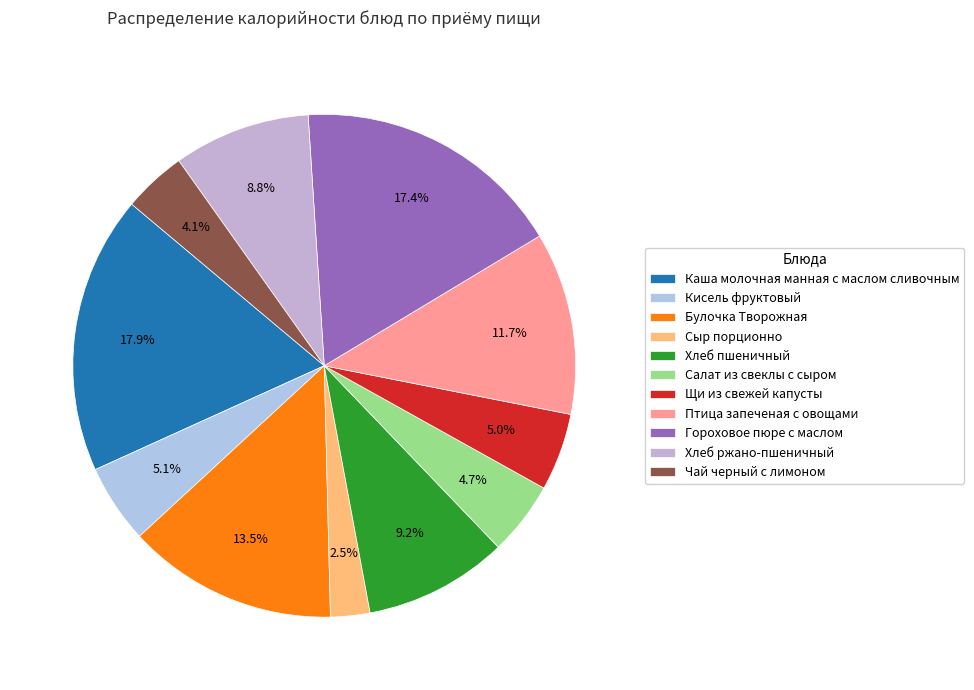

Count the number of slices in the pie.

11